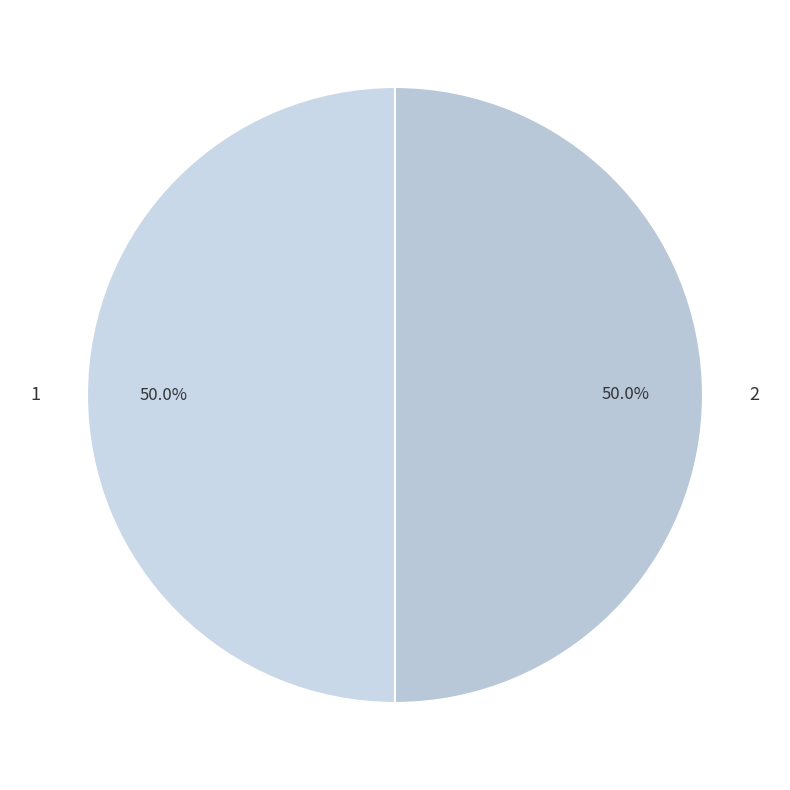

To the nearest percent, what is the average slice percentage?

50%